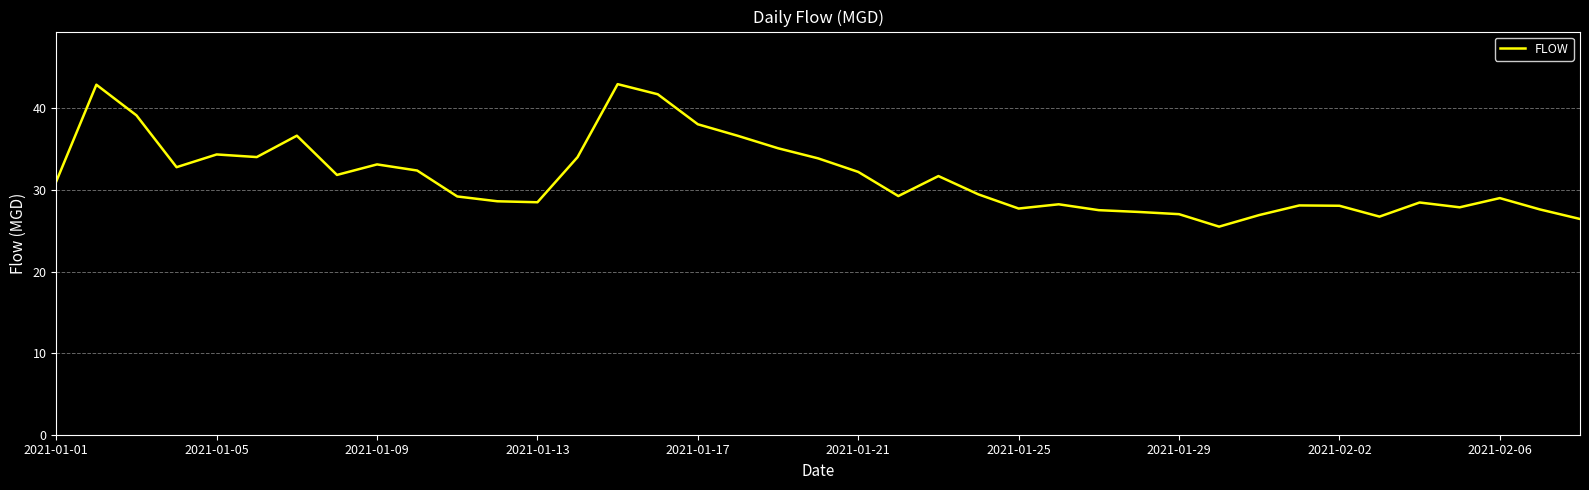

What is the difference between the maximum and minimum values?

17.5